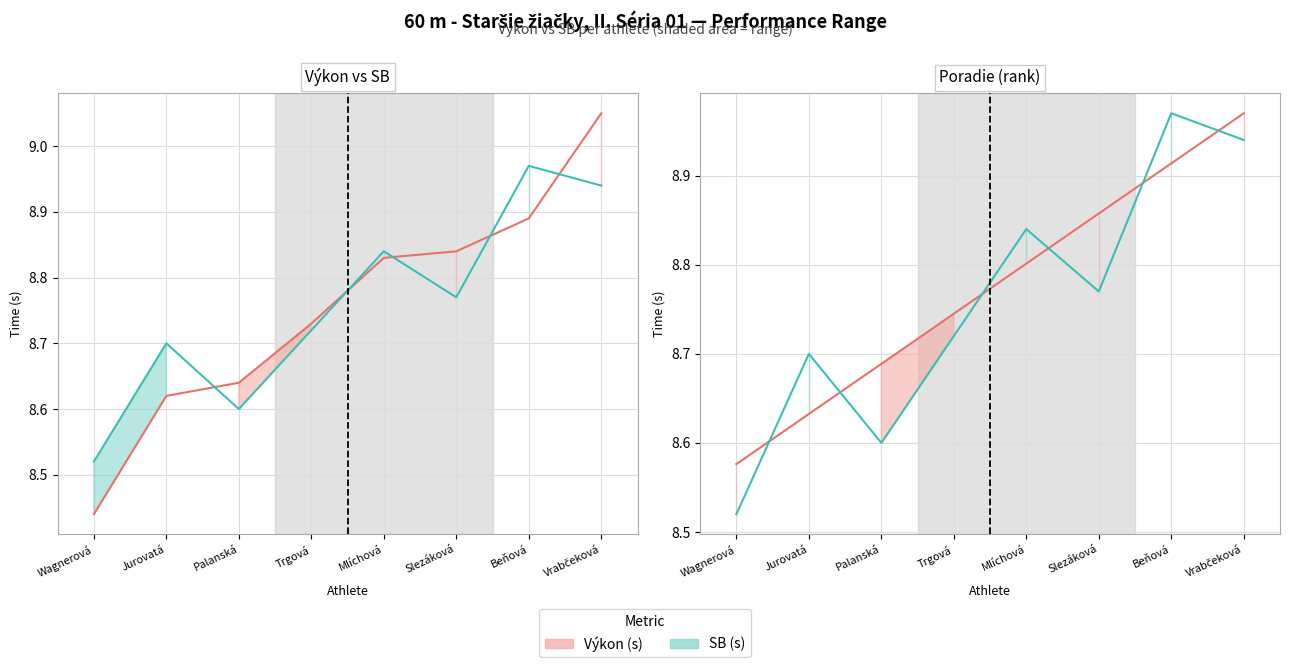

What position from the right is Jurovatá?

7